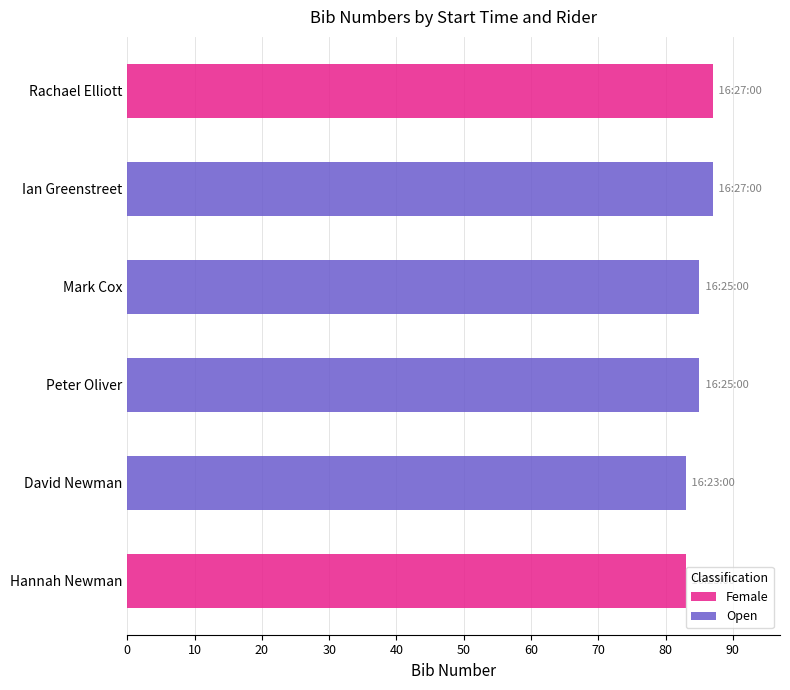

What value does the data have at 16:23:00?

83